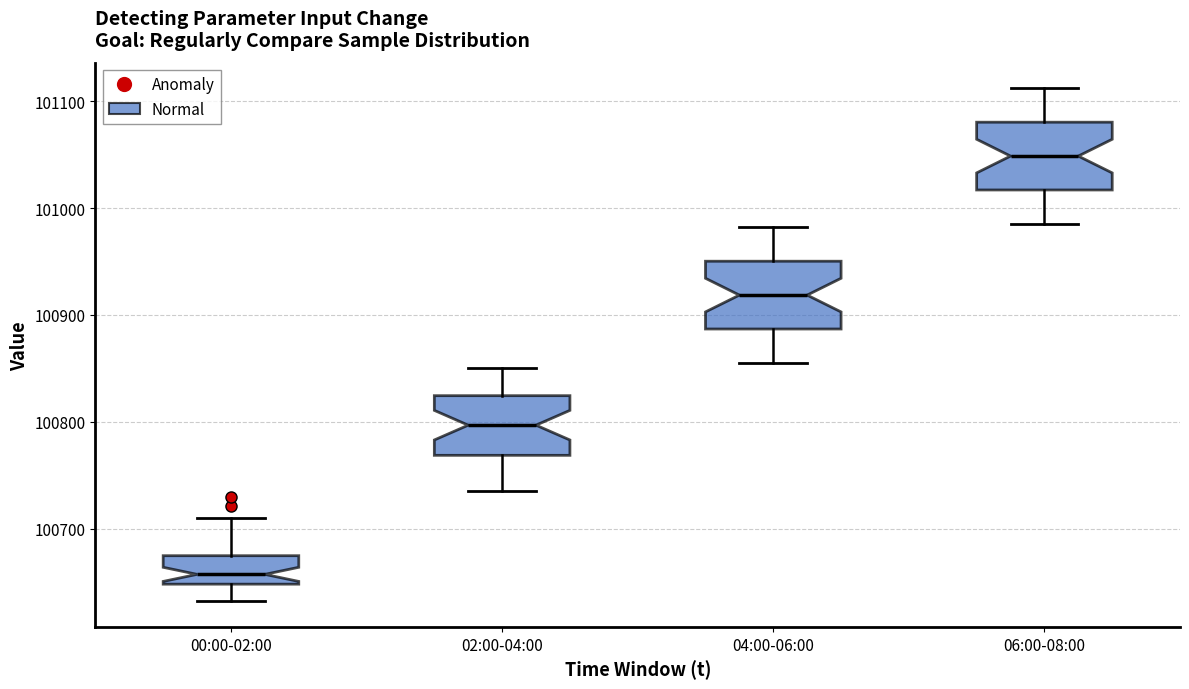

Reading left to right, read every box against the y-axis: the position of its median line, the range the box covers, and the ends of its whiskers. The values are not printed on the chart, so give them approximately, as read against the axis.

00:00-02:00: median 100660, box 100650 to 100670, whiskers 100630 to 100710
02:00-04:00: median 100800, box 100770 to 100820, whiskers 100740 to 100850
04:00-06:00: median 100920, box 100890 to 100950, whiskers 100860 to 100980
06:00-08:00: median 101050, box 101020 to 101080, whiskers 100990 to 101110